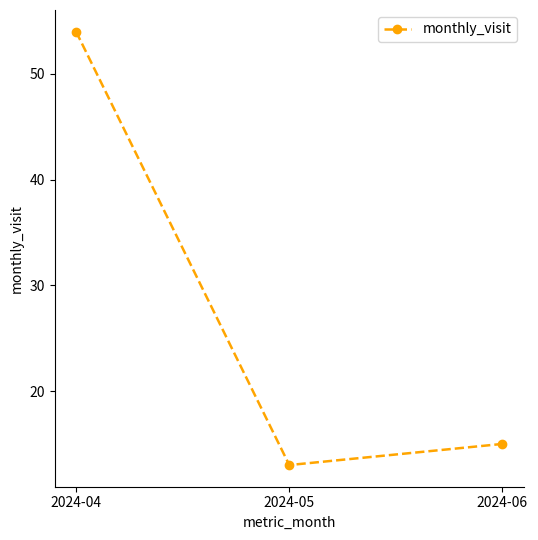

Does the chart display data point markers on the line(s)?

Yes